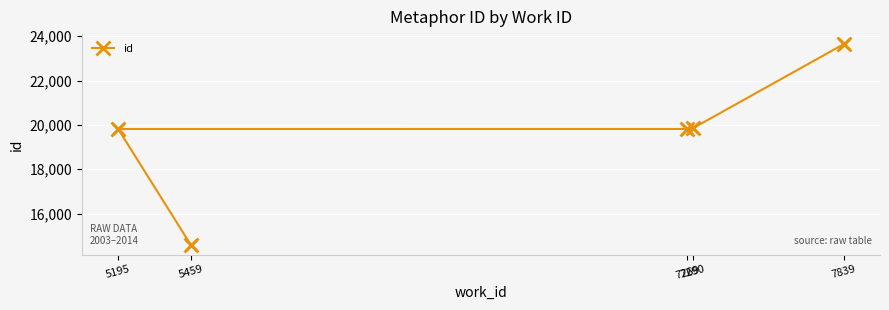

What is the ratio of the value at 5195 to the value at 7290?

1.0